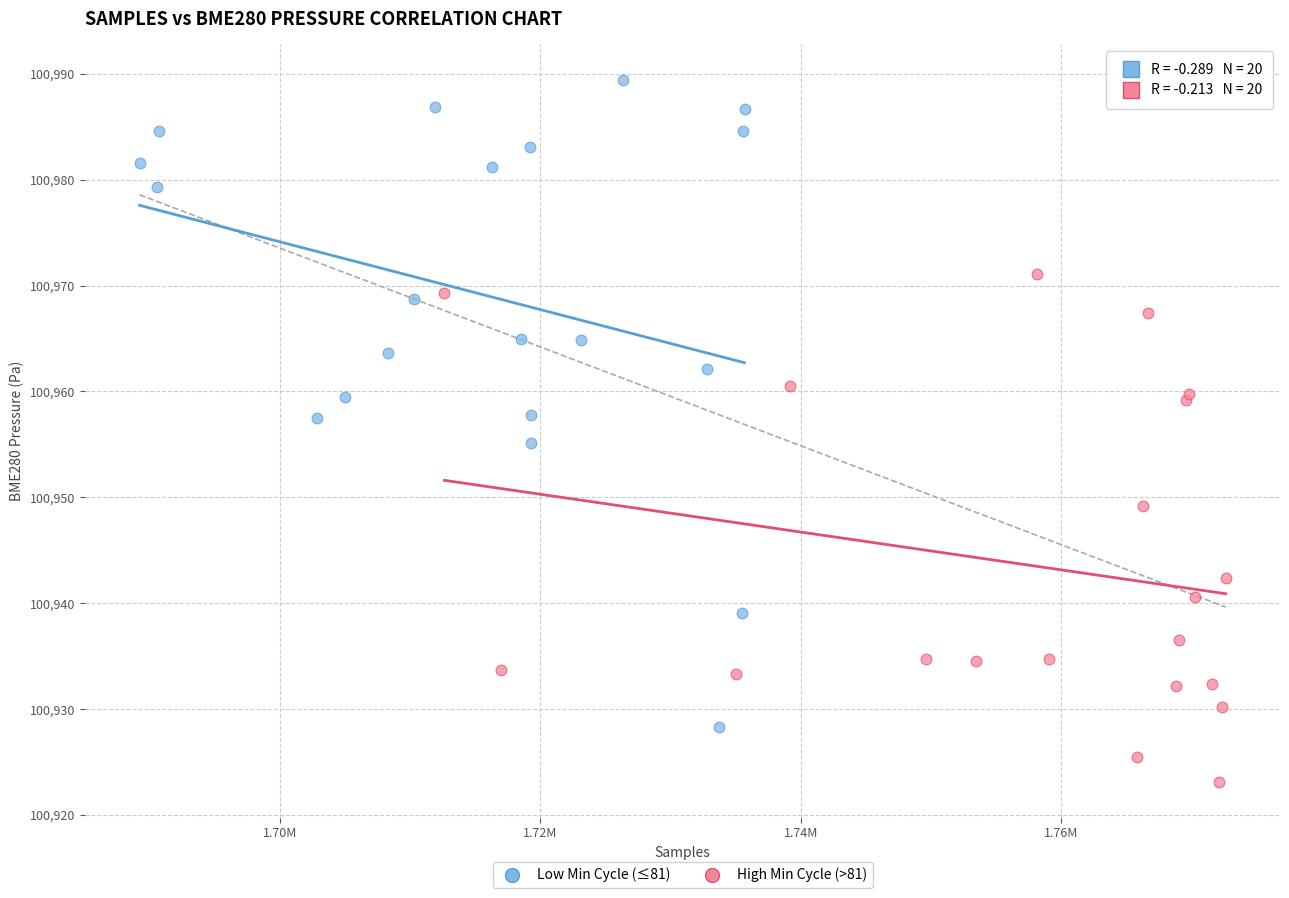

Which series contains the lowest Y value?

High Min Cycle (>81)